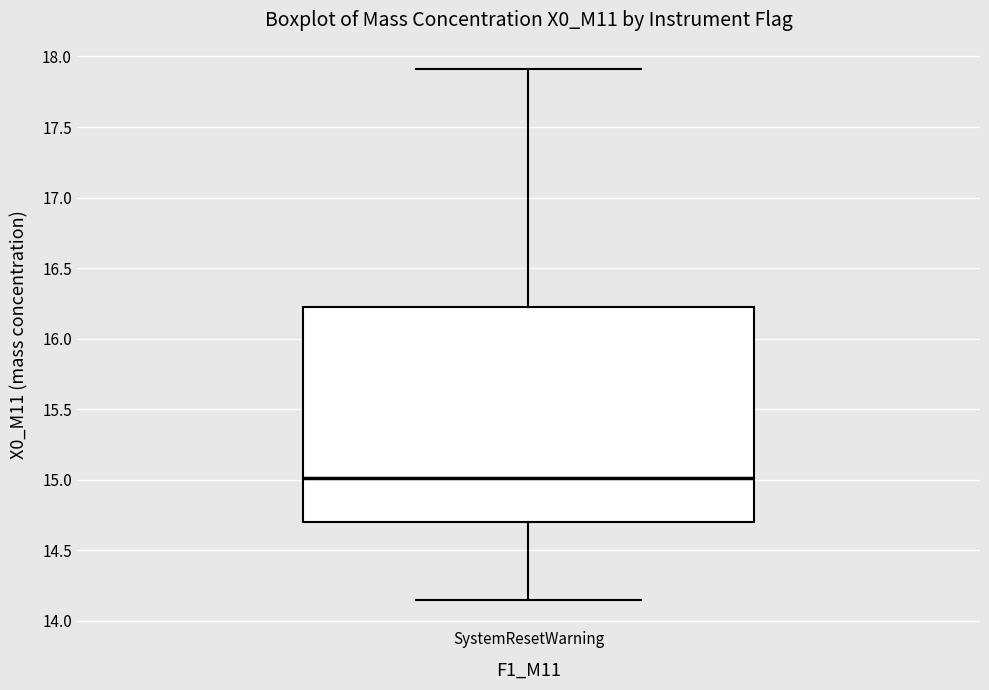

Where does the upper whisker of the box for SystemResetWarning end on the y-axis? The values are not printed on the chart, so give them approximately, as read against the axis.

17.90